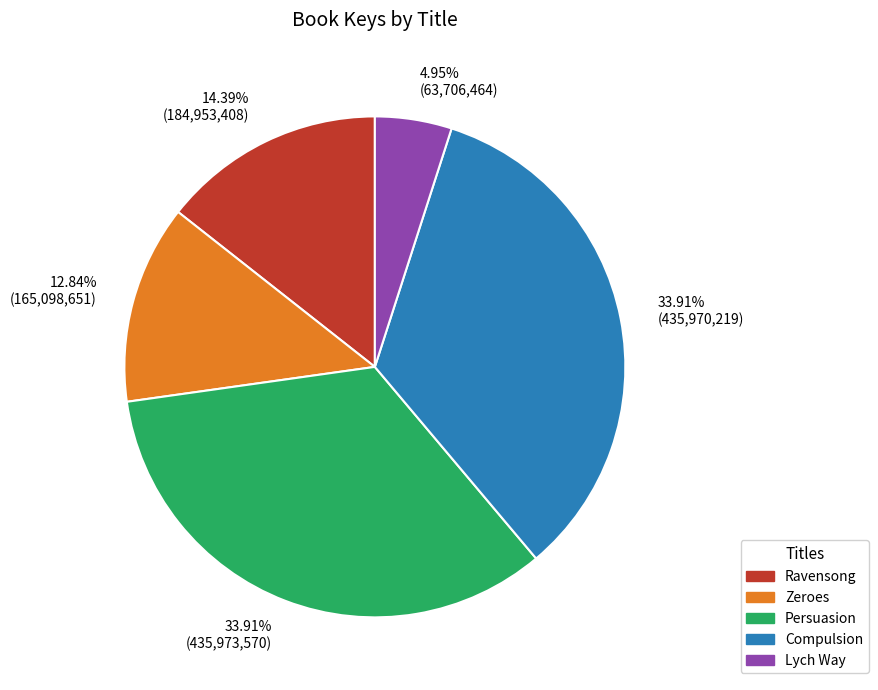

How many segments does this pie chart have?

5